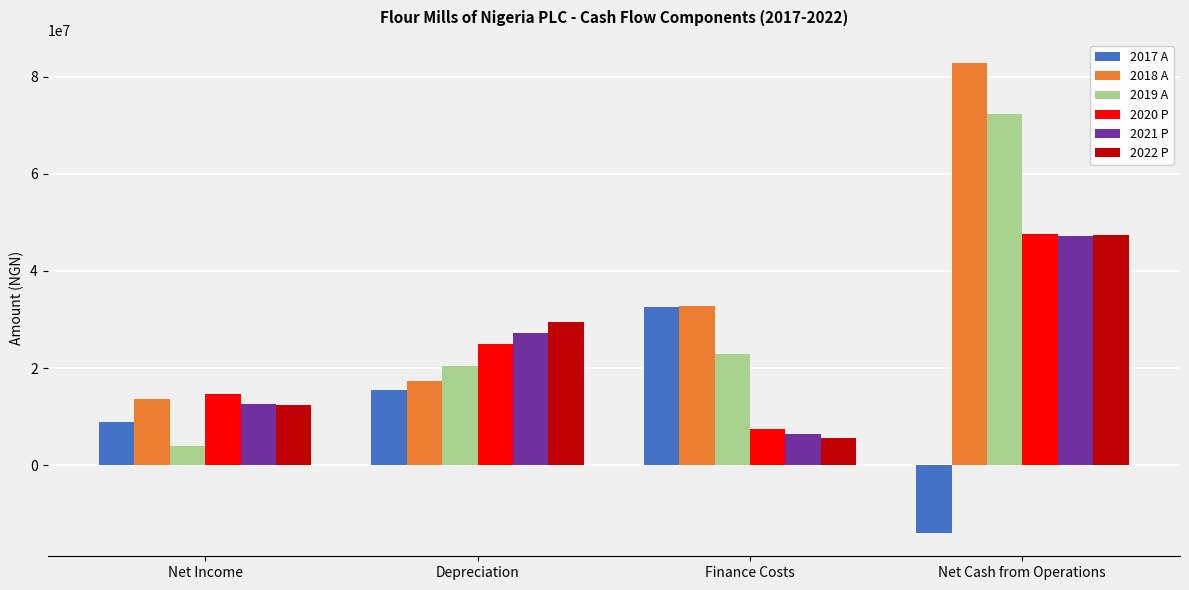

How many values in 2017 A are below zero?

1